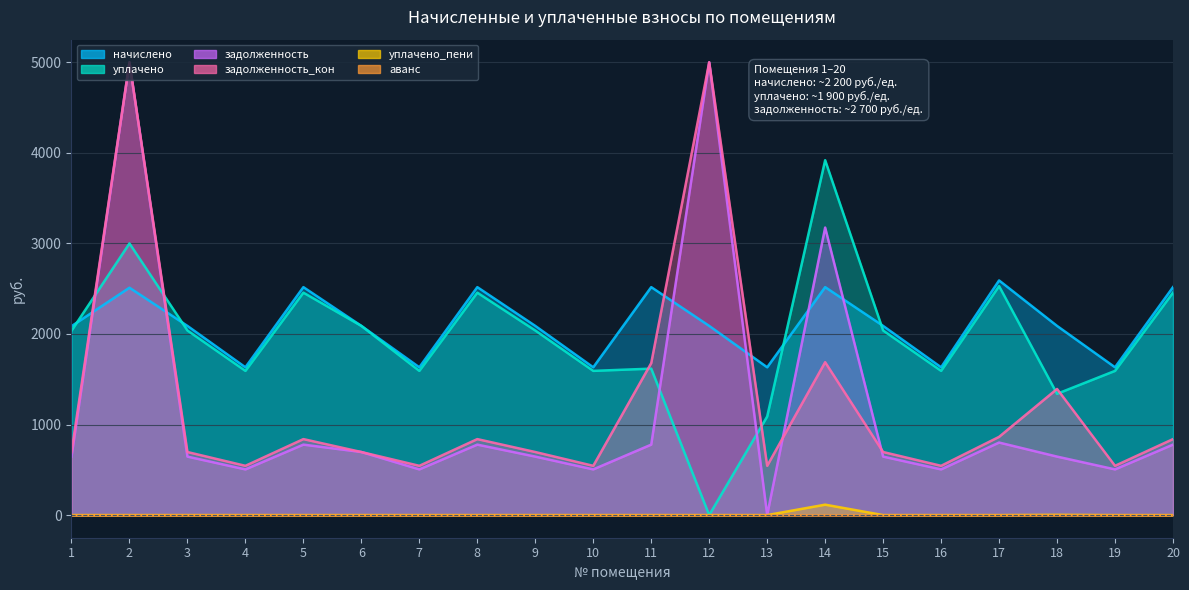

How many interior local valleys does the начислено series have?

6